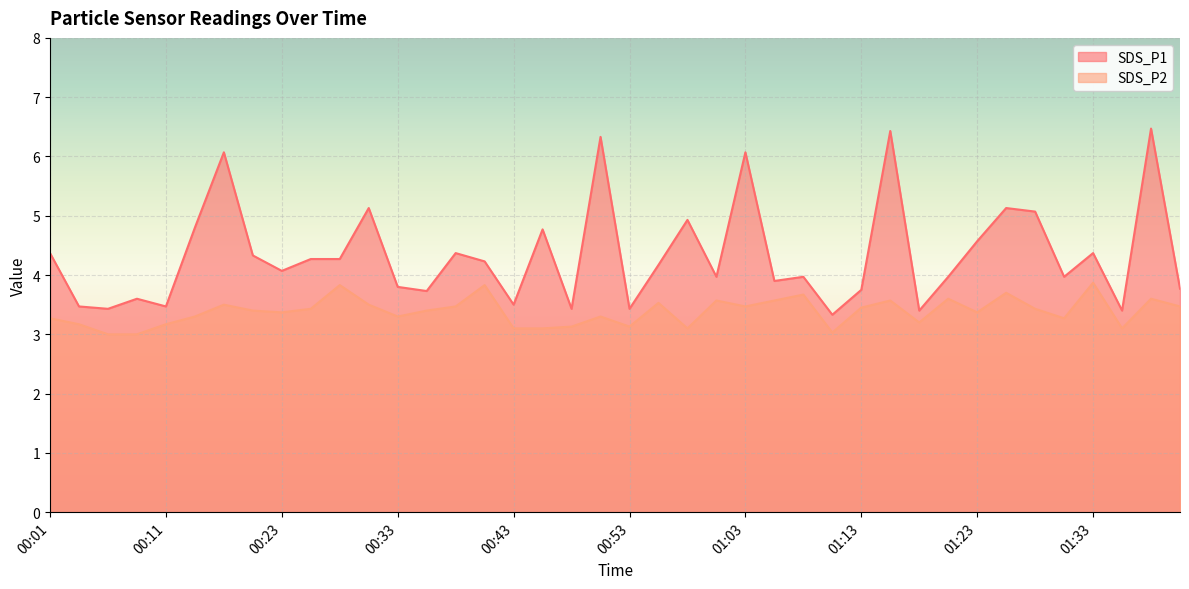

At how many categories does at least one series exceed 3?

40